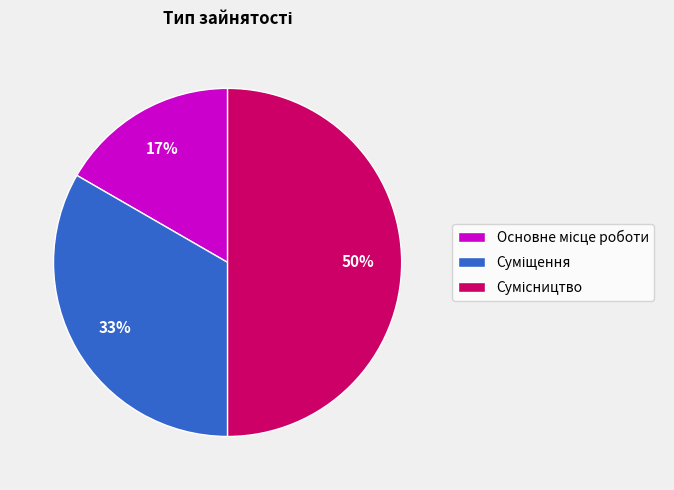

To the nearest percent, what is the difference between the largest and smallest slice percentages?

33%